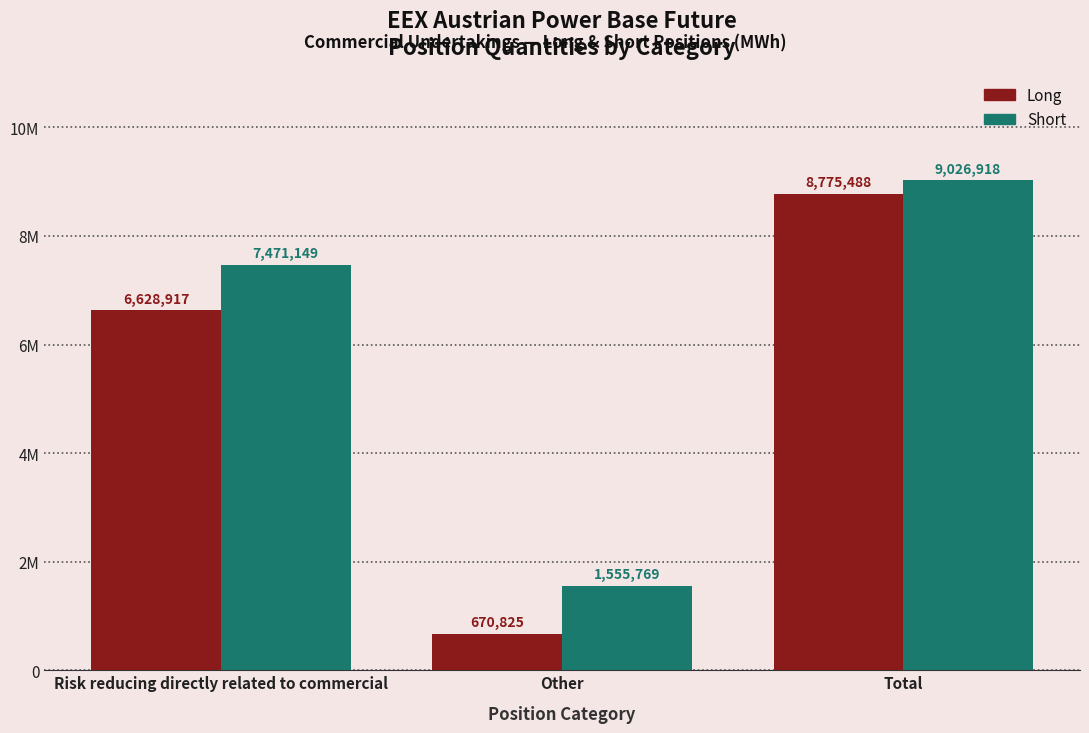

What are all the series names shown in the legend?

Long, Short